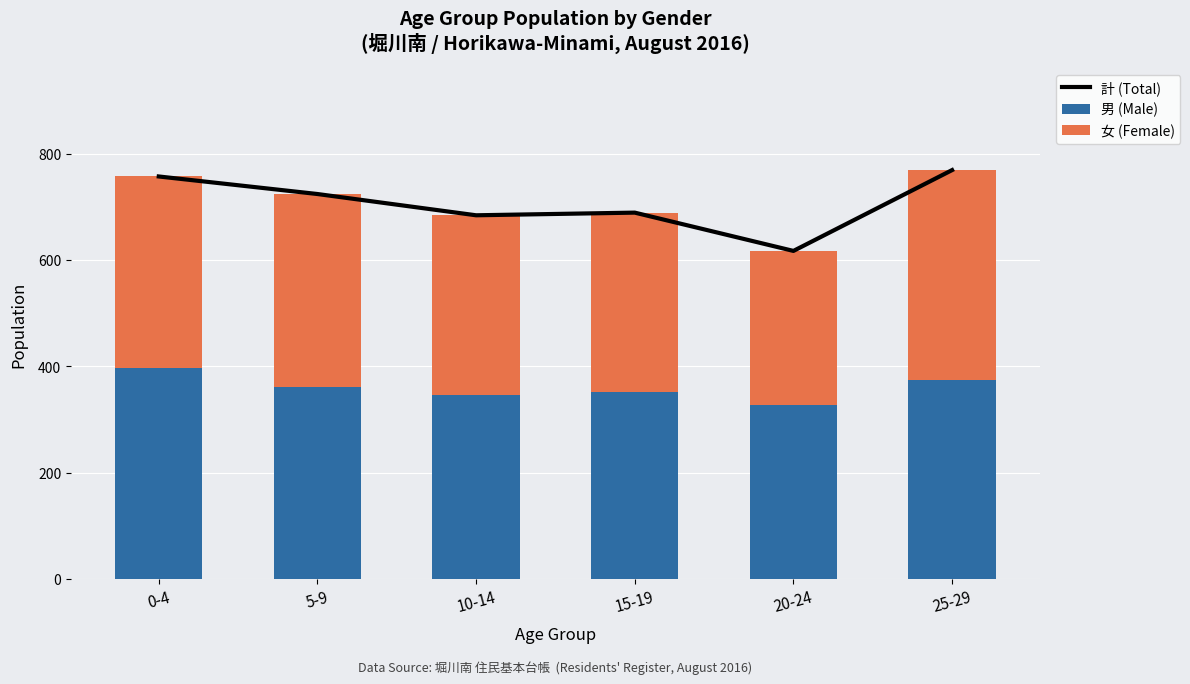

Are the bars horizontal?

No